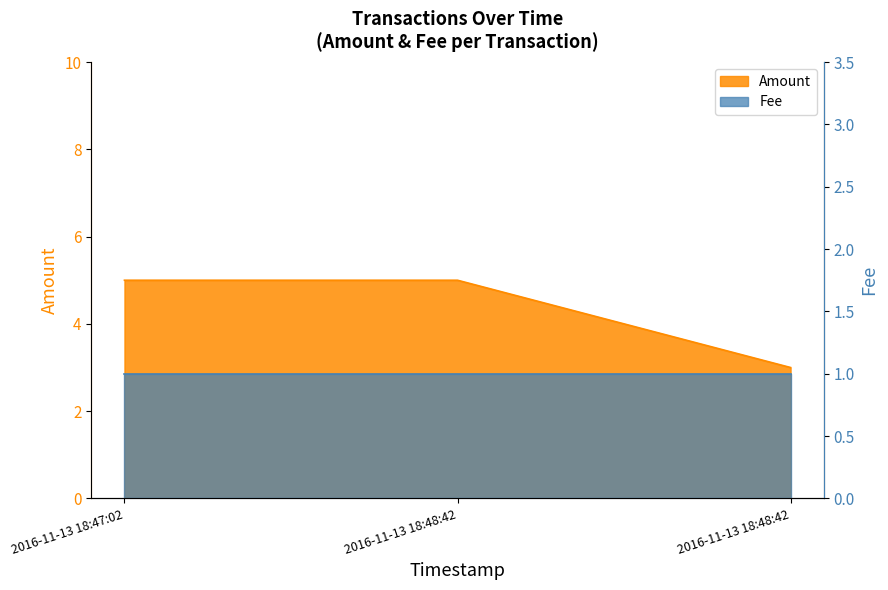

Is it true that the value at 2016-11-13 18:48:42 is 3?

True